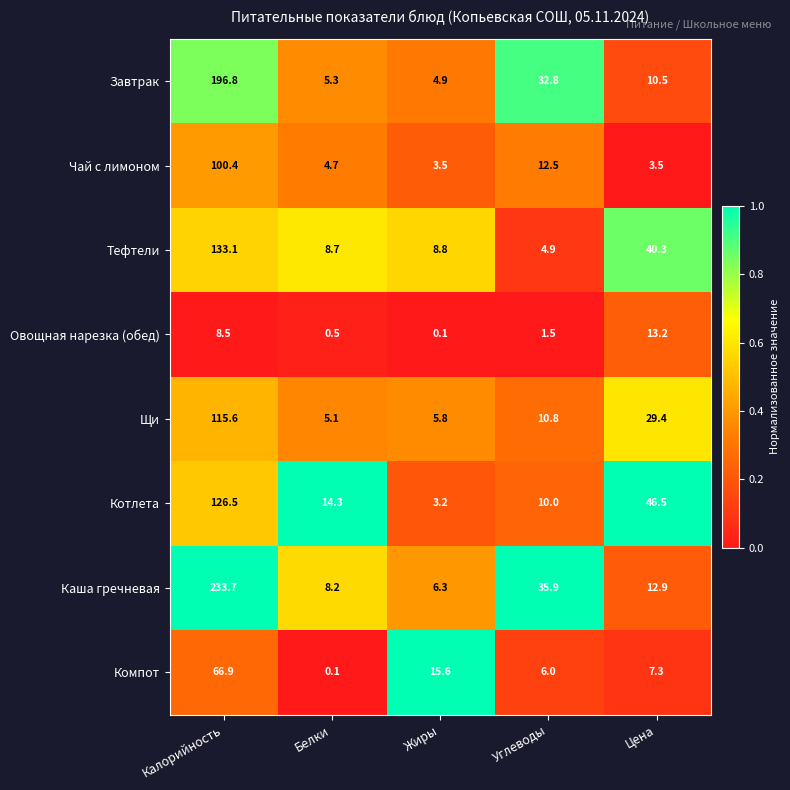

At which category is the sum across all series the highest?

Калорийность